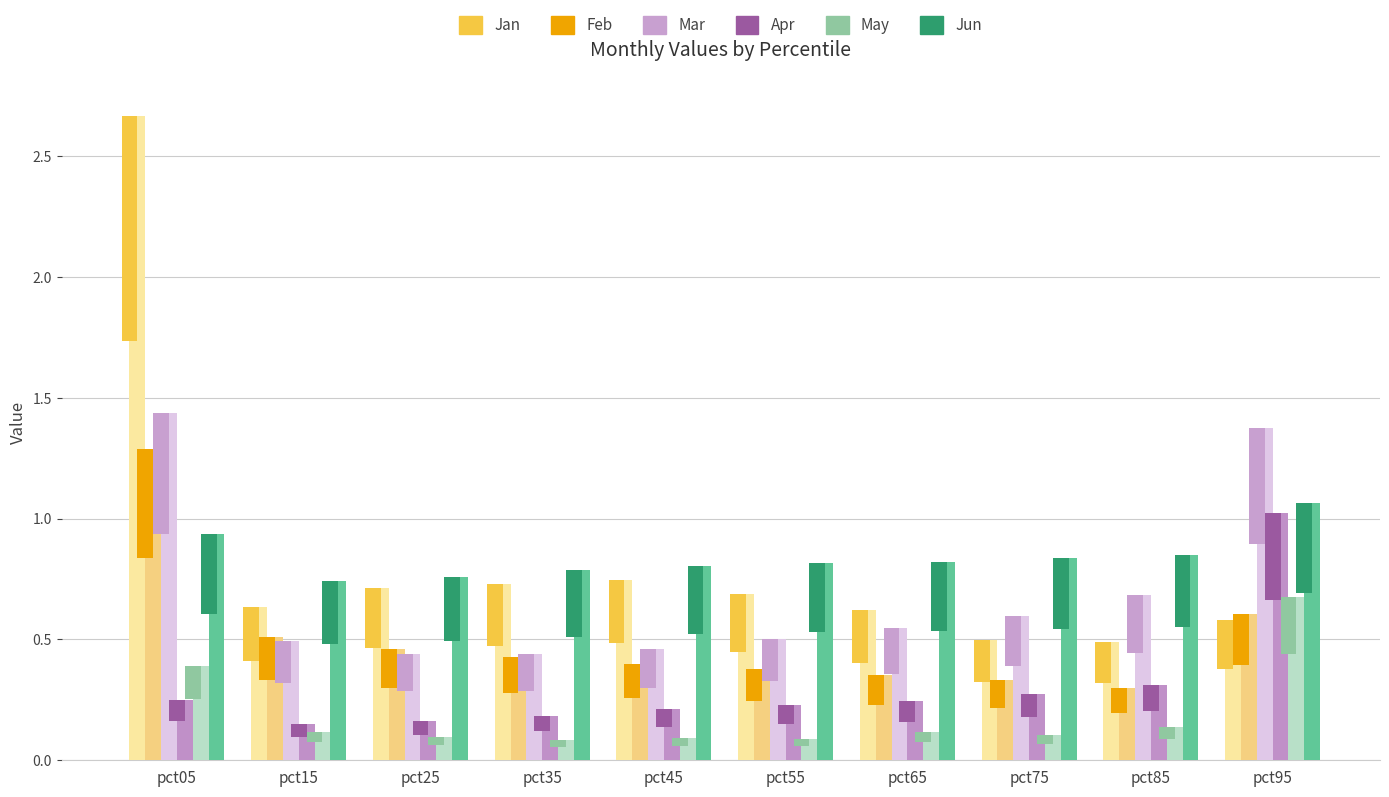

Which label corresponds to the largest value in the chart?

pct05